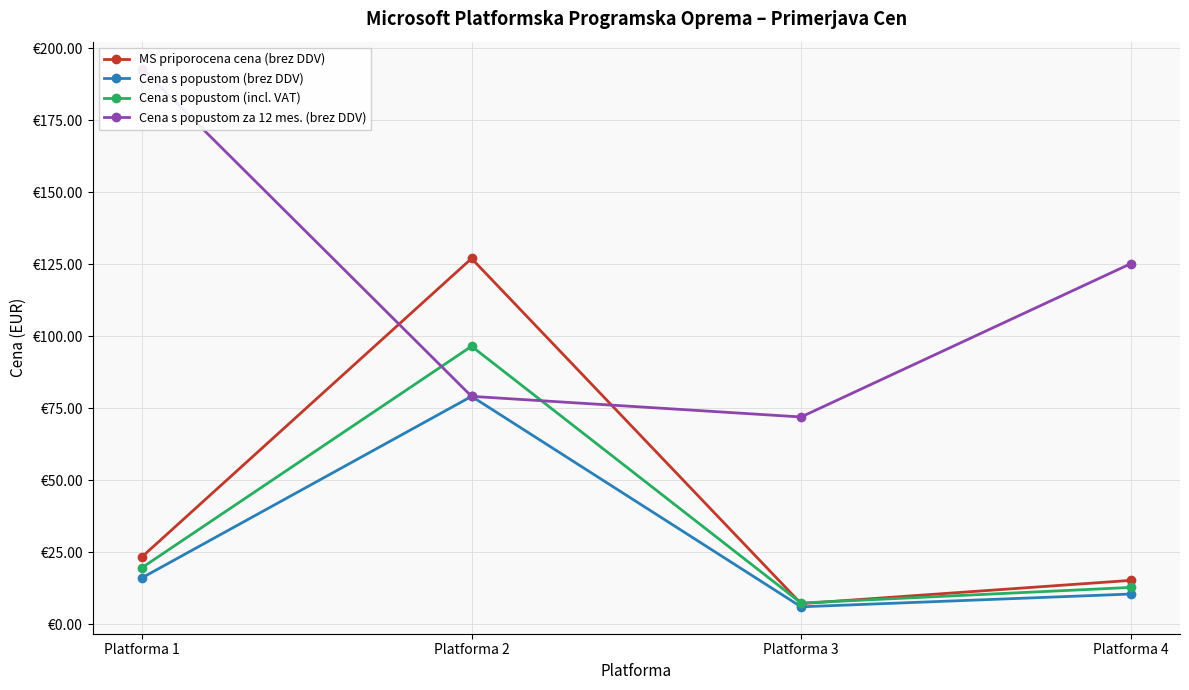

Reading right to left, list all the values displayed in this chart.

MS priporocena cena (brez DDV): Platforma 4=15.2	Platforma 3=7.1	Platforma 2=127.0	Platforma 1=23.4
Cena s popustom (brez DDV): Platforma 4=10.4	Platforma 3=6.0	Platforma 2=79.1	Platforma 1=16.1
Cena s popustom (incl. VAT): Platforma 4=12.7	Platforma 3=7.3	Platforma 2=96.5	Platforma 1=19.6
Cena s popustom za 12 mes. (brez DDV): Platforma 4=125.2	Platforma 3=71.9	Platforma 2=79.1	Platforma 1=193.0